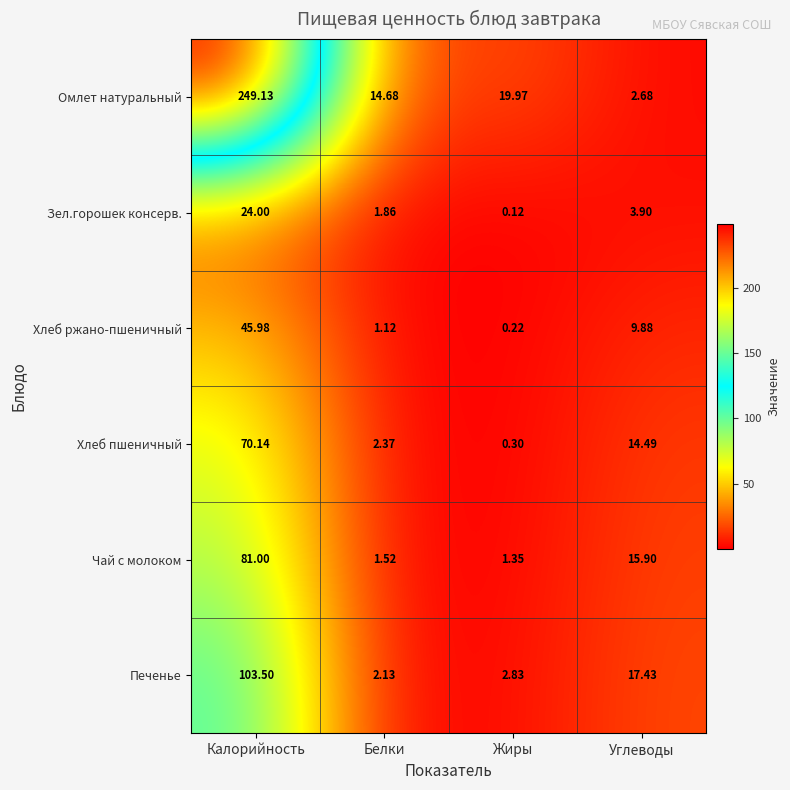

Which series changed the most between Калорийность and Углеводы?

Омлет натуральный